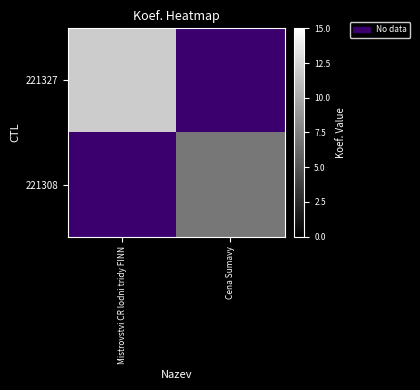

At which label does 221308 reach its peak?

Mistrovstvi CR lodni tridy FINN